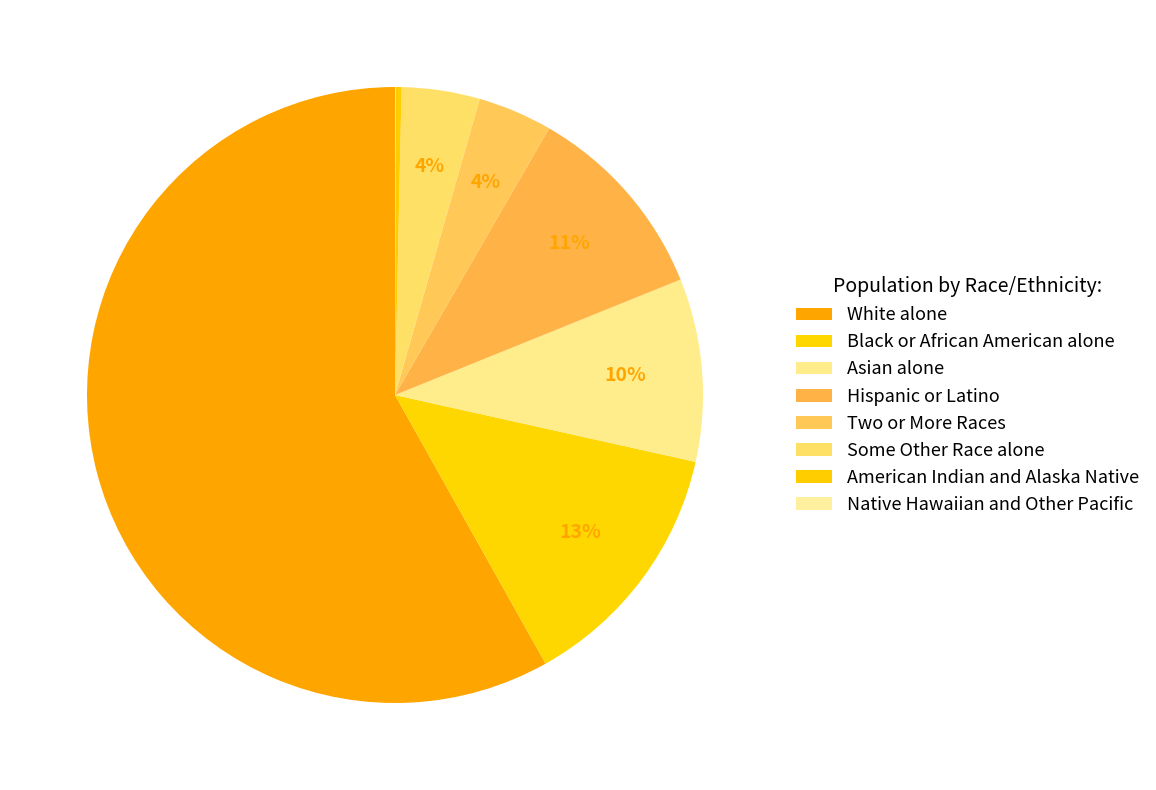

What is the largest slice in the pie chart?

White alone